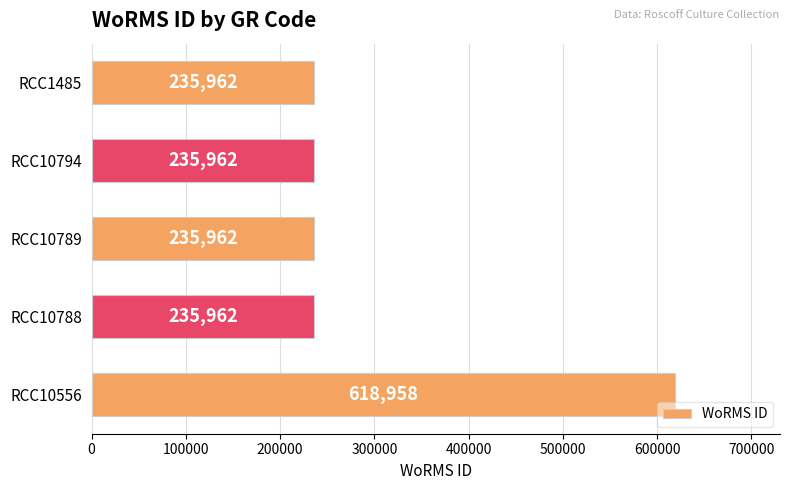

What is the difference between the maximum and minimum values?

382996